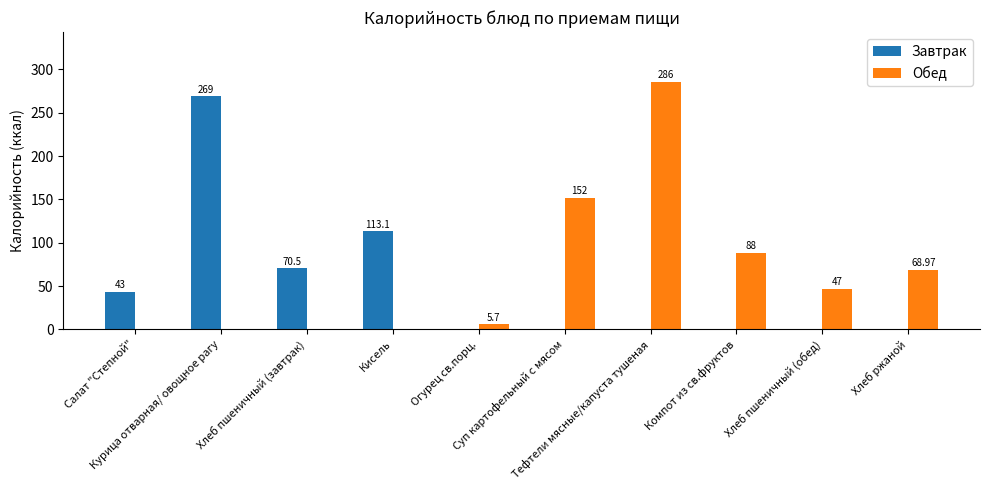

Which series has the largest total across all categories?

Обед